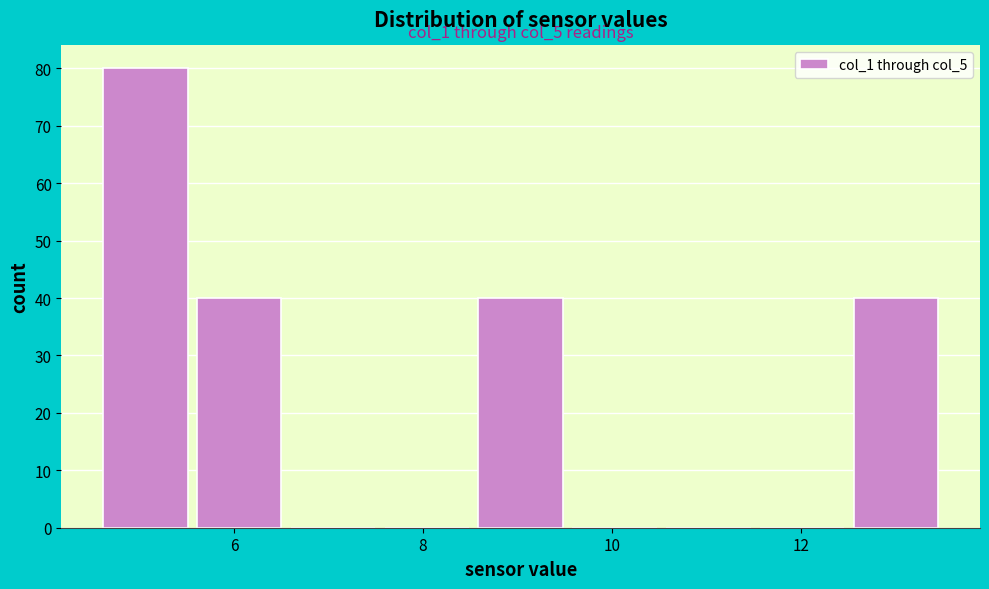

Over which range of the x-axis is the bar tallest?

4.6 to 5.6